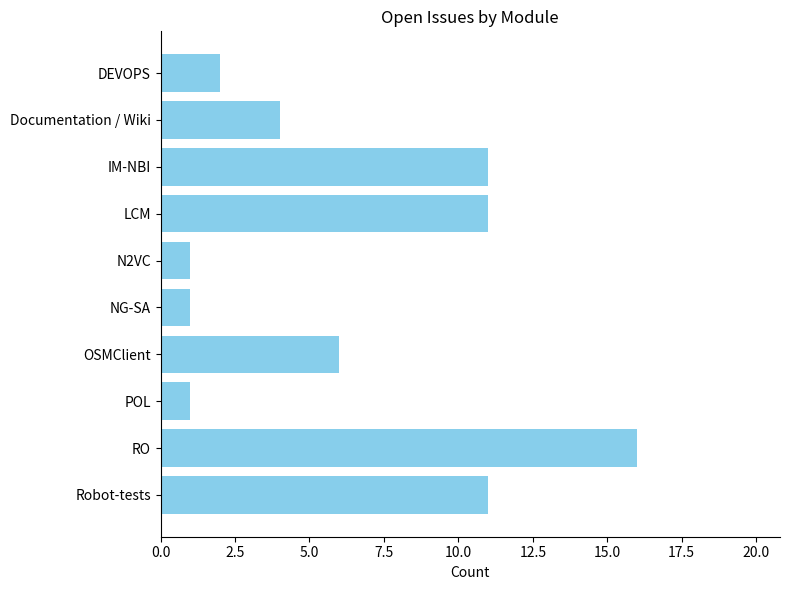

Where is the data nearest to the value 8?

OSMClient